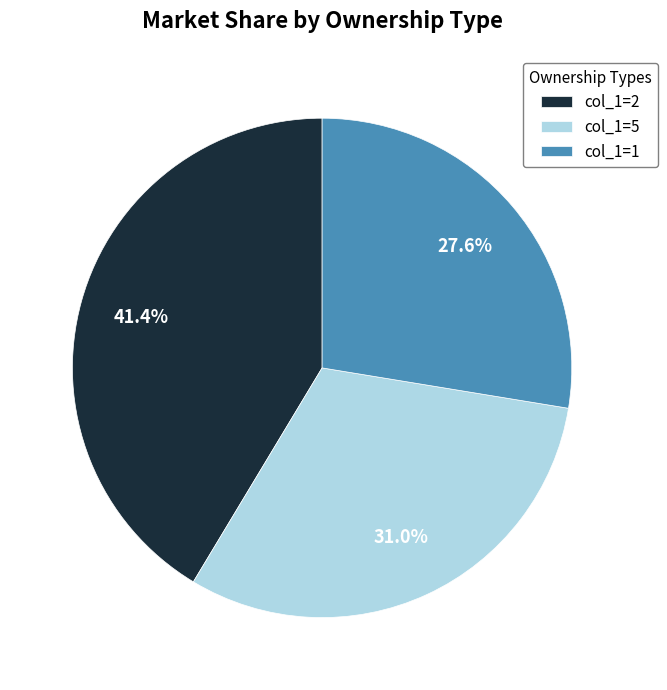

How many slices are in this pie chart?

3